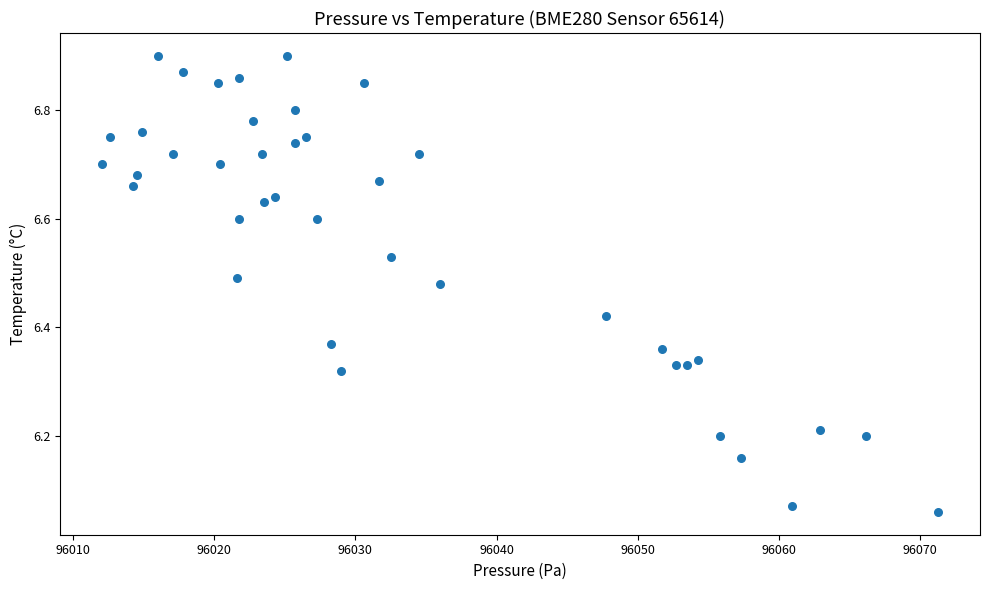

What is the range of X values (max minus min)?

59.2